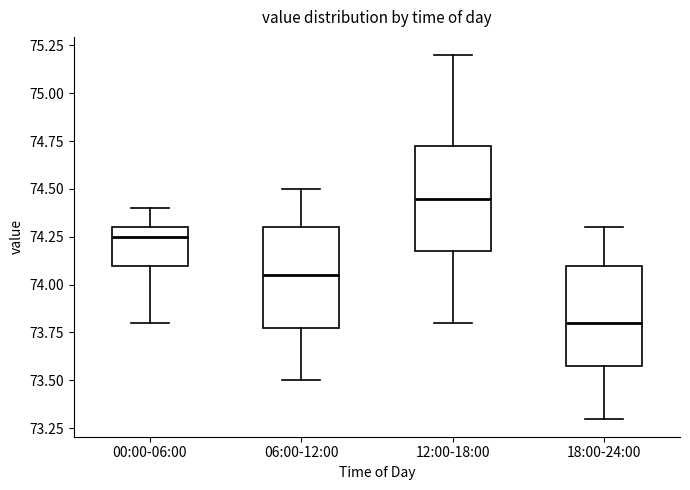

Reading left to right, transcribe this box plot: for each box, give where its median line is, the range the box spans, and where its two whiskers end, as read against the y-axis. The values are not printed on the chart, so give them approximately, as read against the axis.

00:00-06:00: median 74.25, box 74.10 to 74.30, whiskers 73.80 to 74.40
06:00-12:00: median 74.05, box 73.80 to 74.30, whiskers 73.50 to 74.50
12:00-18:00: median 74.45, box 74.20 to 74.75, whiskers 73.80 to 75.20
18:00-24:00: median 73.80, box 73.60 to 74.10, whiskers 73.30 to 74.30